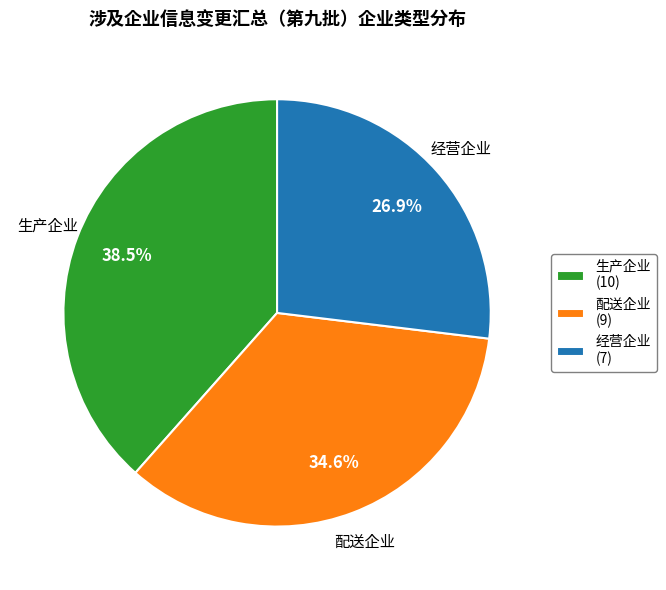

Is it true that 配送企业 is 35% of the pie?

True